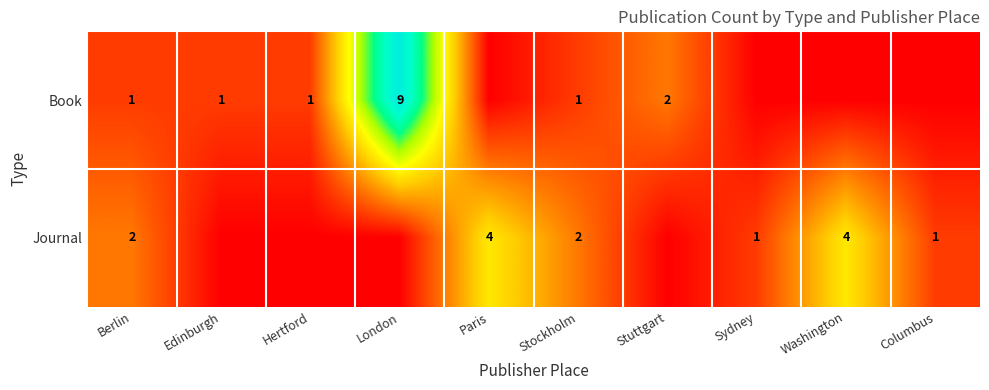

The Book series shows 1 at Stuttgart. True or false?

False